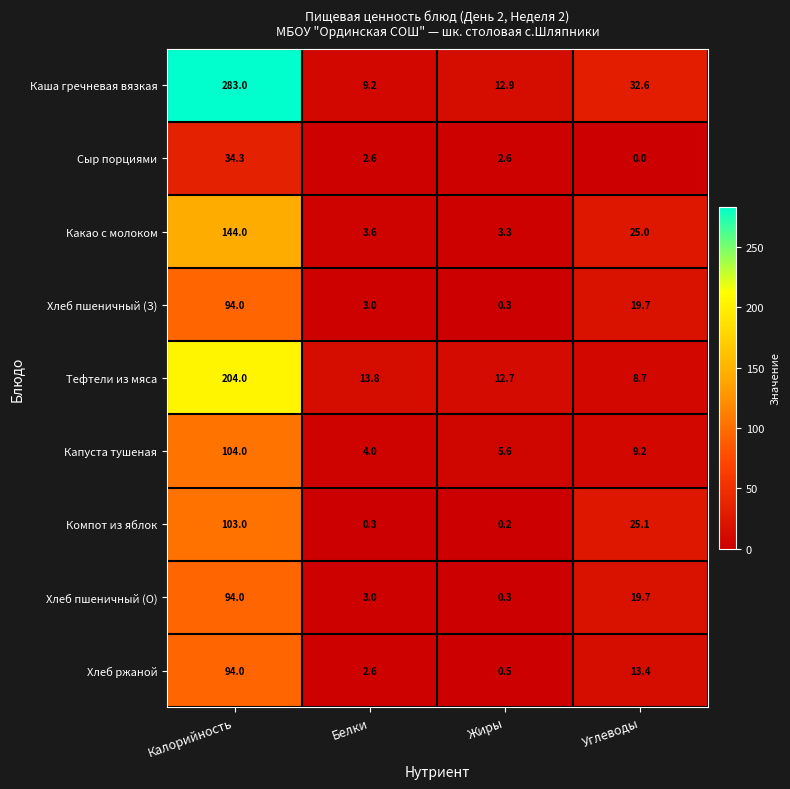

Rank the categories by Тефтели из мяса value from highest to lowest.

Калорийность, Белки, Жиры, Углеводы